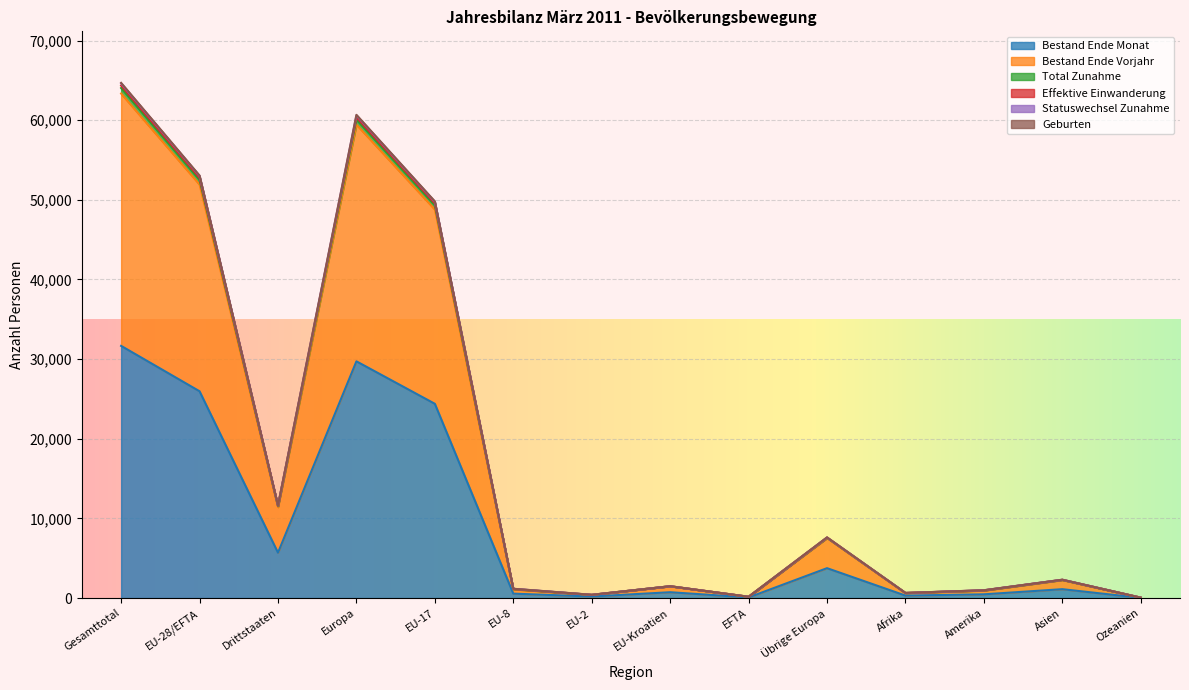

The Geburten series shows 3515 at Asien. True or false?

False